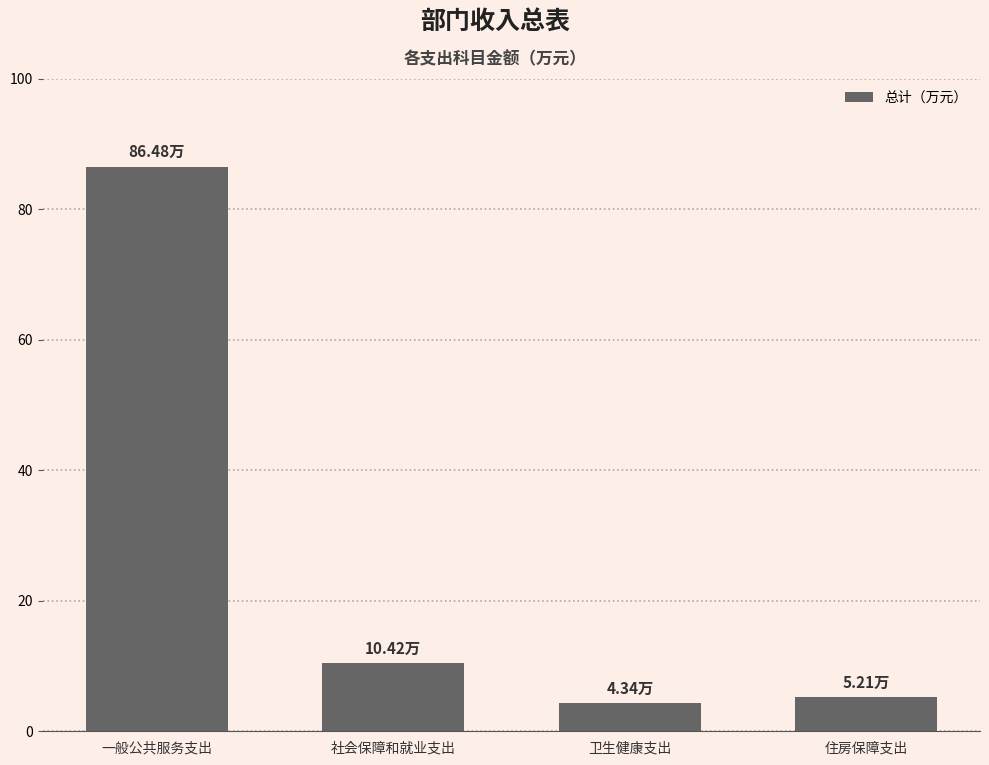

Which has a higher value, 一般公共服务支出 or 住房保障支出?

一般公共服务支出